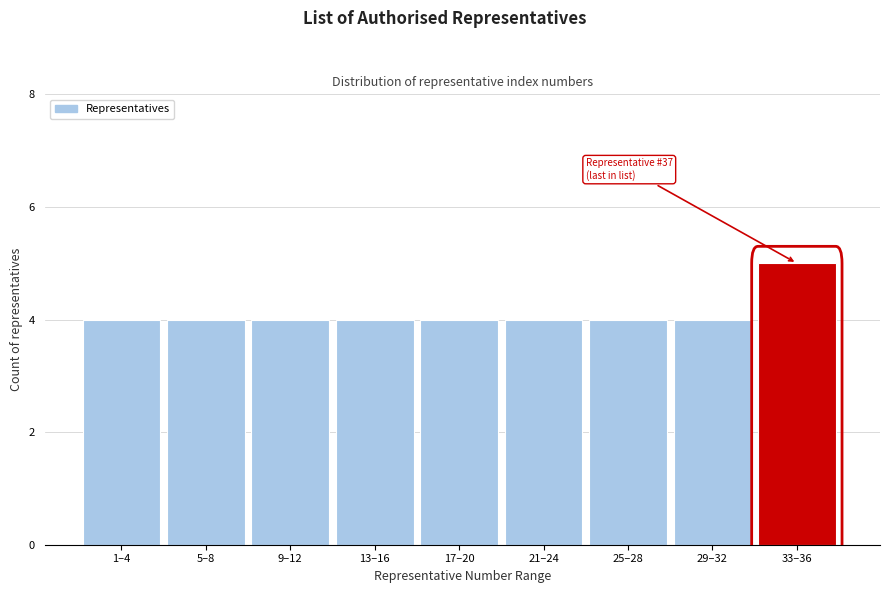

Reading right to left, transcribe all the data shown in this chart.

33–36=5	29–32=4	25–28=4	21–24=4	17–20=4	13–16=4	9–12=4	5–8=4	1–4=4